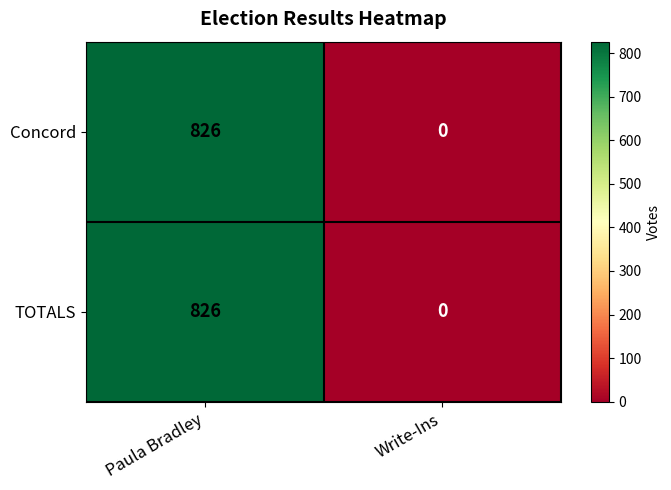

Is it true that Concord equals 826 at Paula Bradley?

True